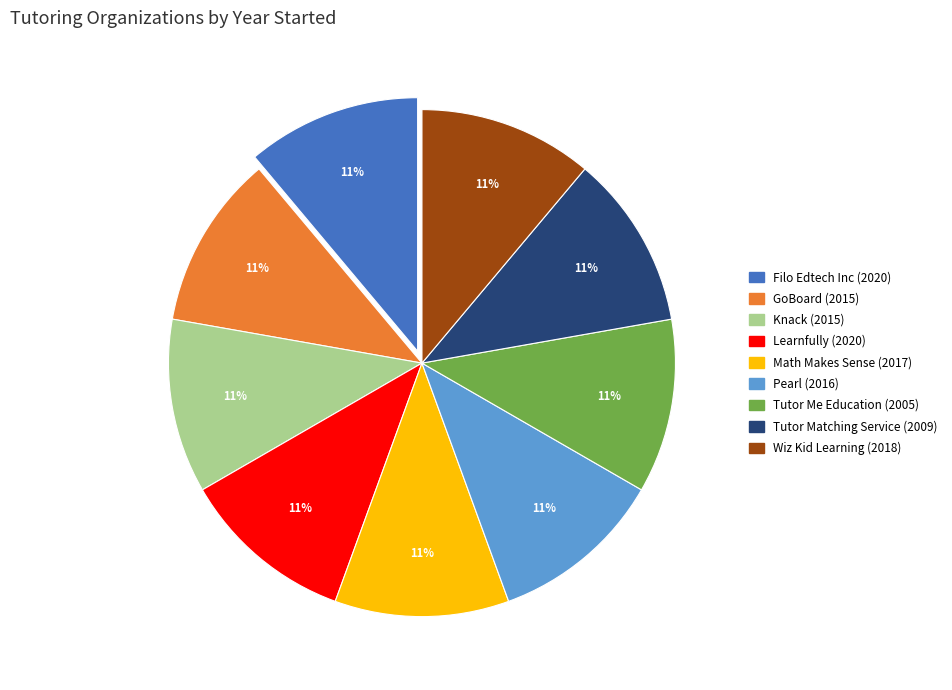

Does any single category account for the majority?

No